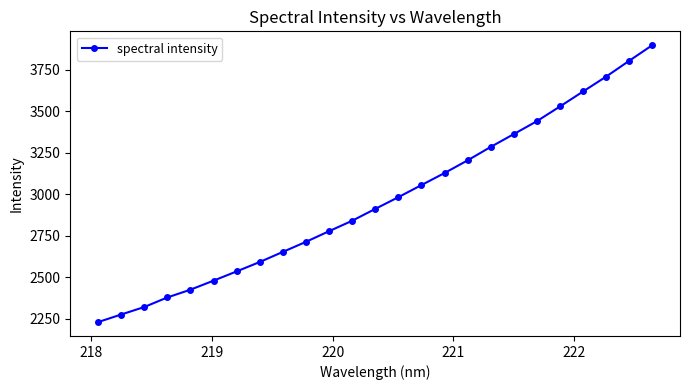

What is the average value?

2965.0